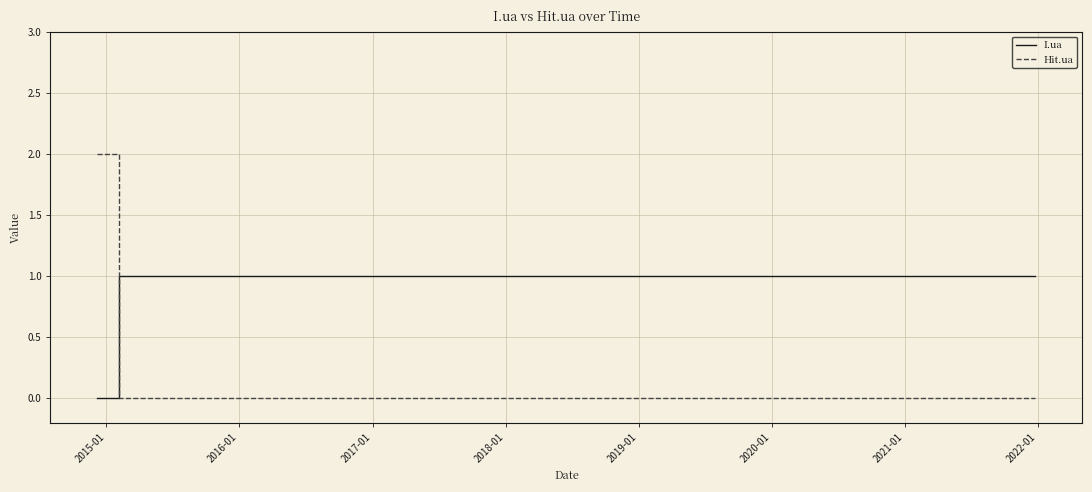

Which series has the widest spread of values?

Hit.ua